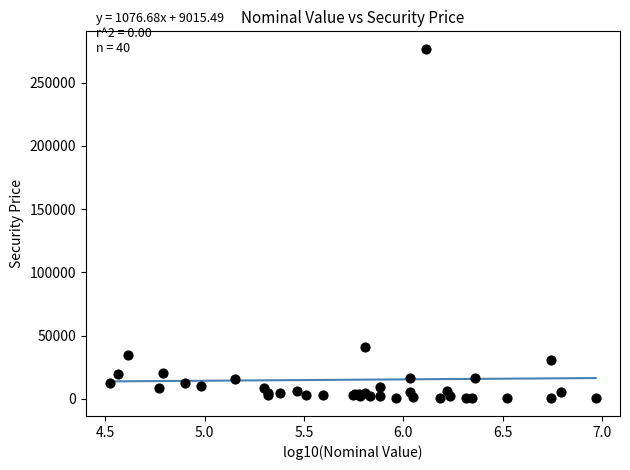

What Y value in the scatter plot is closest to 138536?

40841.0